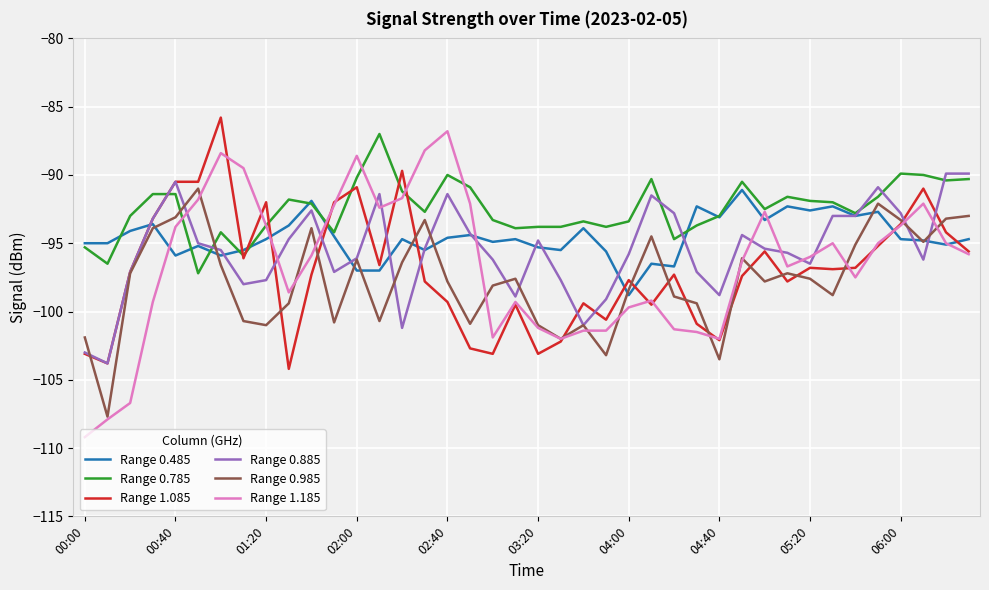

How many series are shown in this chart?

6